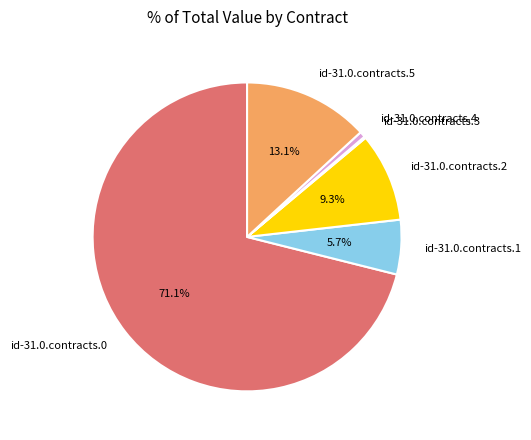

Combined, do id-31.0.contracts.2 and id-31.0.contracts.5 account for over 50%?

No